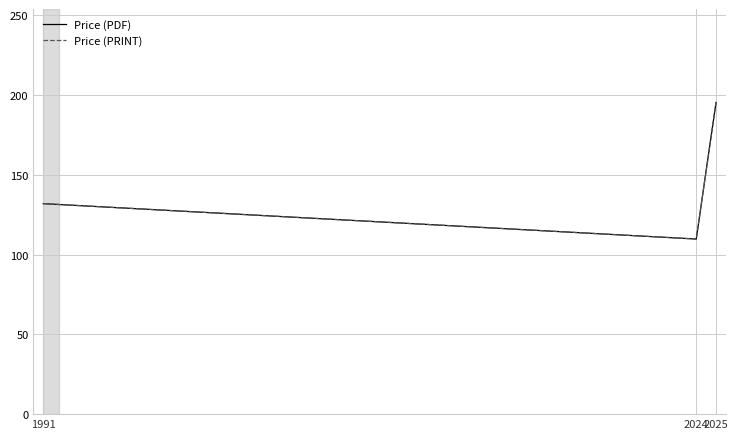

Which series has the largest total across all categories?

Price (PDF)